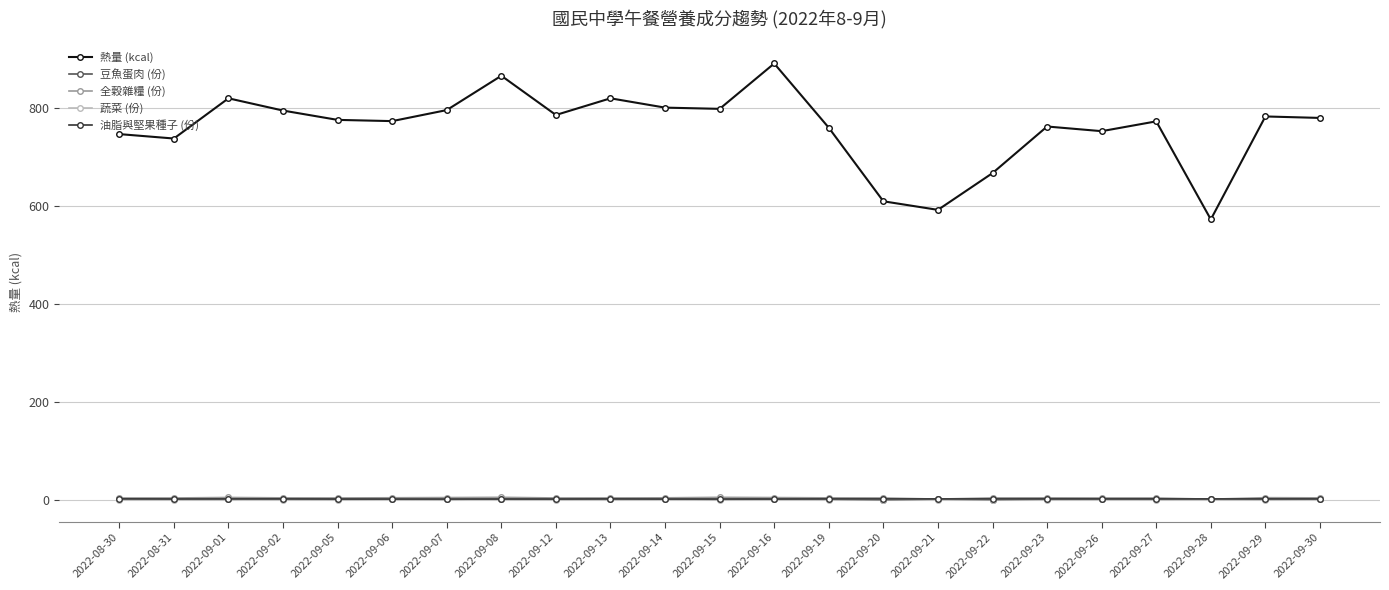

What is the spread (max minus min) of values at 2022-09-13?

818.1